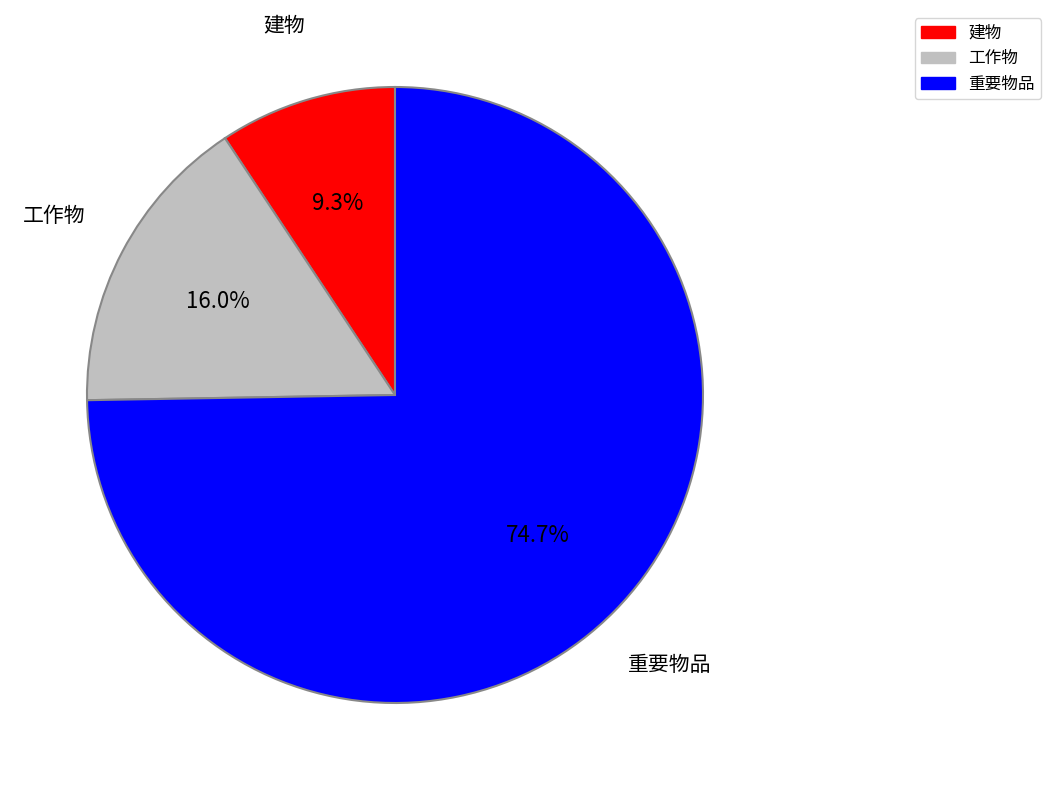

Is there any slice that represents more than half of the pie?

Yes